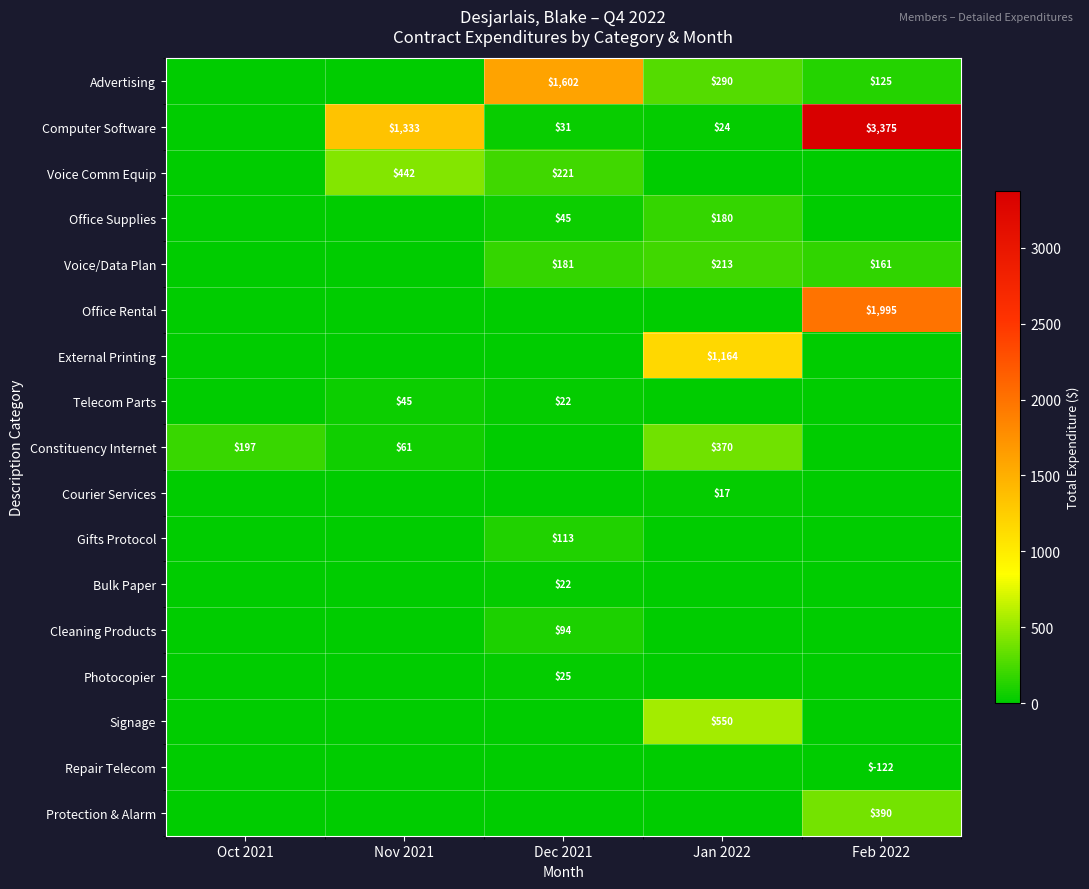

At which category is the sum across all series the highest?

Feb 2022